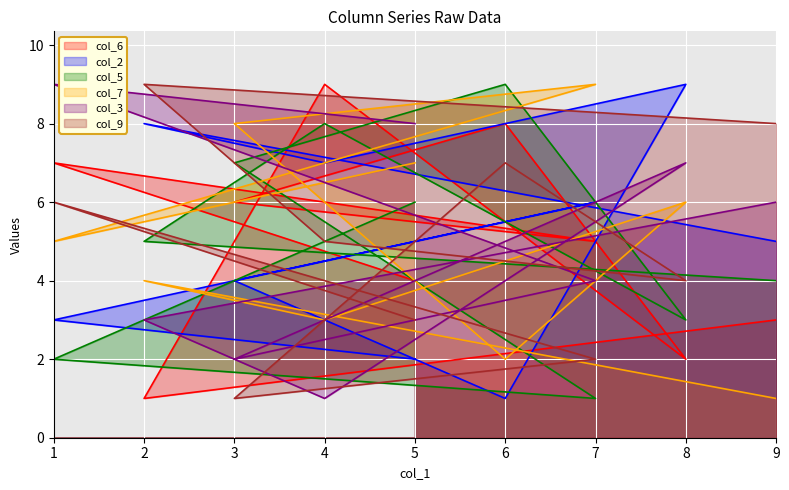

Is it true that col_7 equals 2 at 5?

False